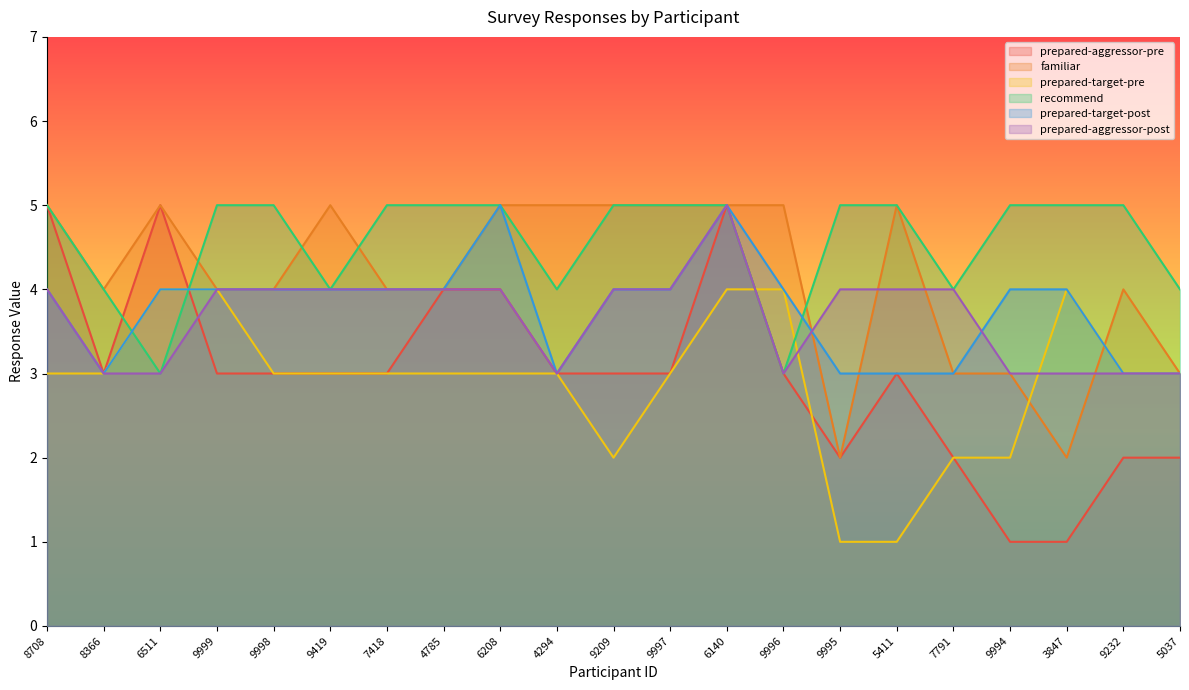

What are all the series names shown in the legend?

prepared-aggressor-pre, familiar, prepared-target-pre, recommend, prepared-target-post, prepared-aggressor-post